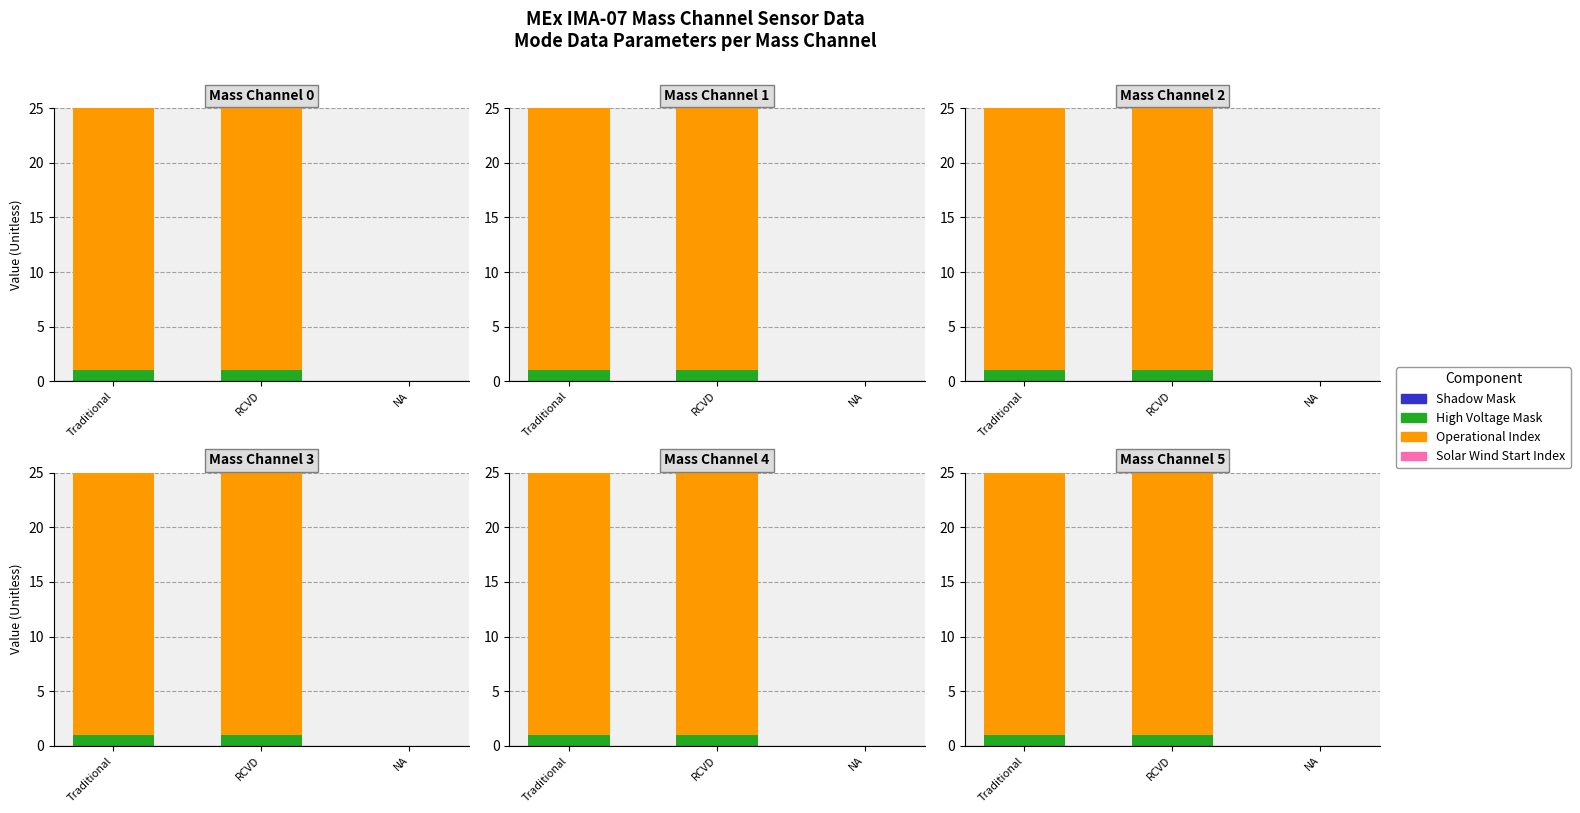

Which category has the lowest value across all series?

Traditional